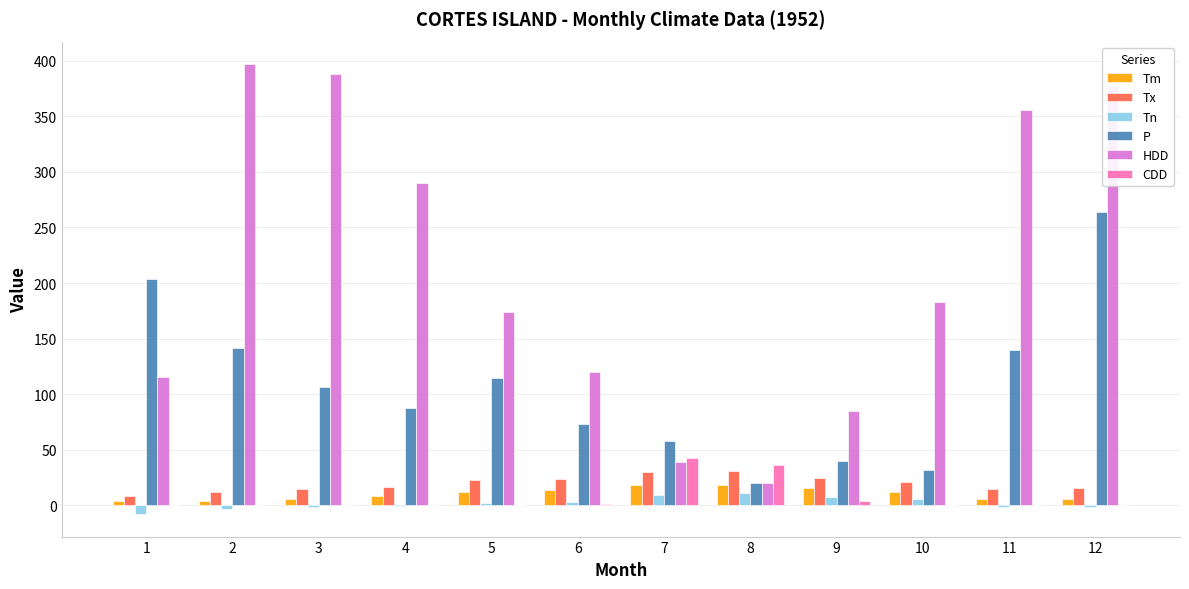

True or false: P has a value of 164.8 at 12.

False